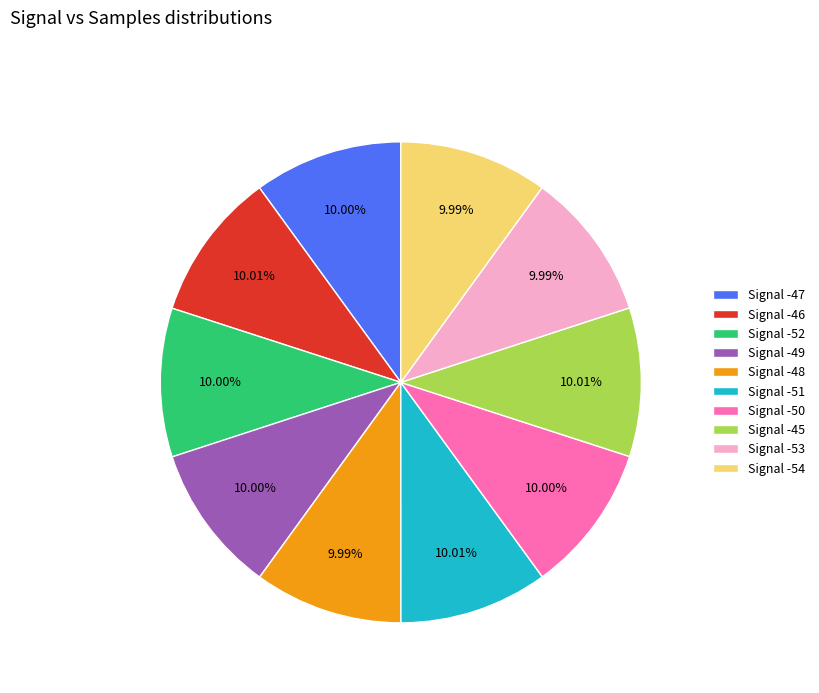

Approximately how many times larger is the value at Signal -51 compared to Signal -48?

1.0